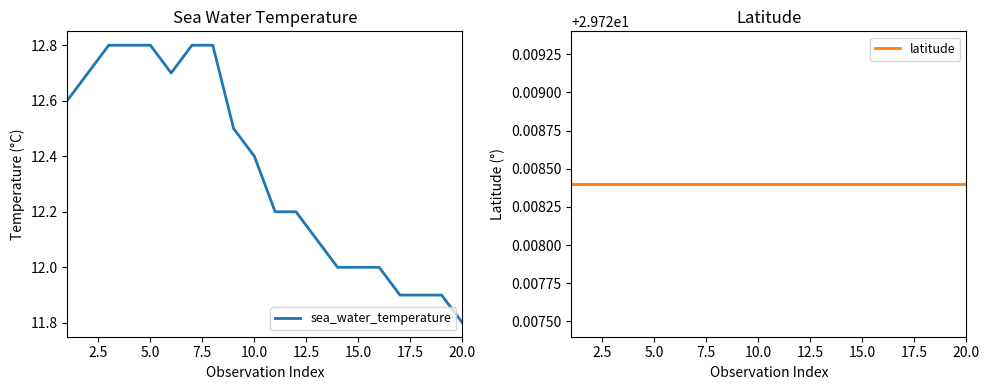

How many lines are shown in the chart?

2